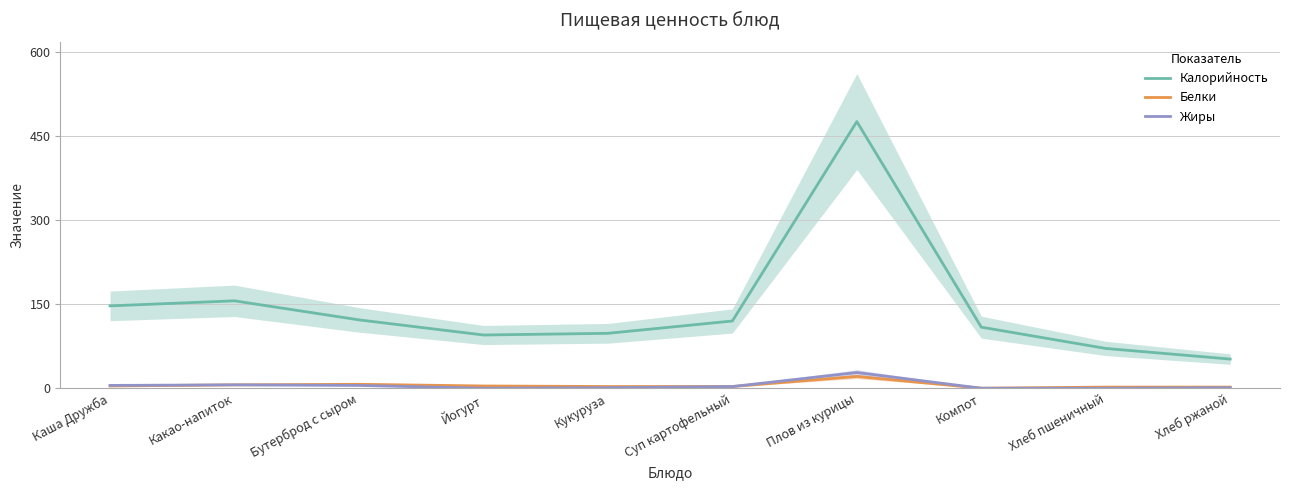

How many categories are shown in the chart?

10